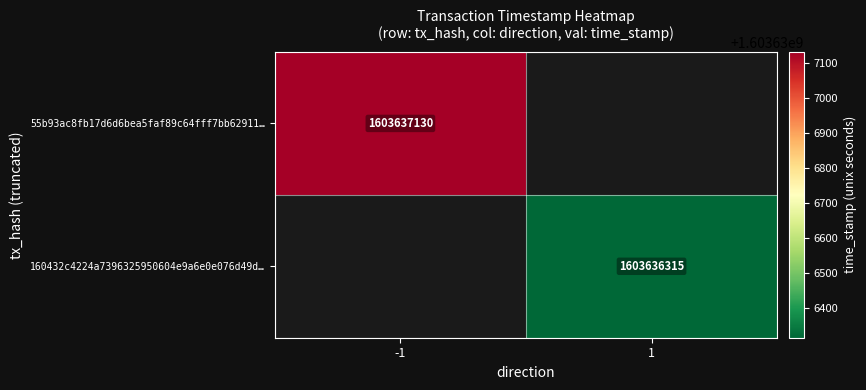

The 55b93ac8fb17d6d6bea5faf89c64fff7bb62911… series shows 702218883 at -1. True or false?

False